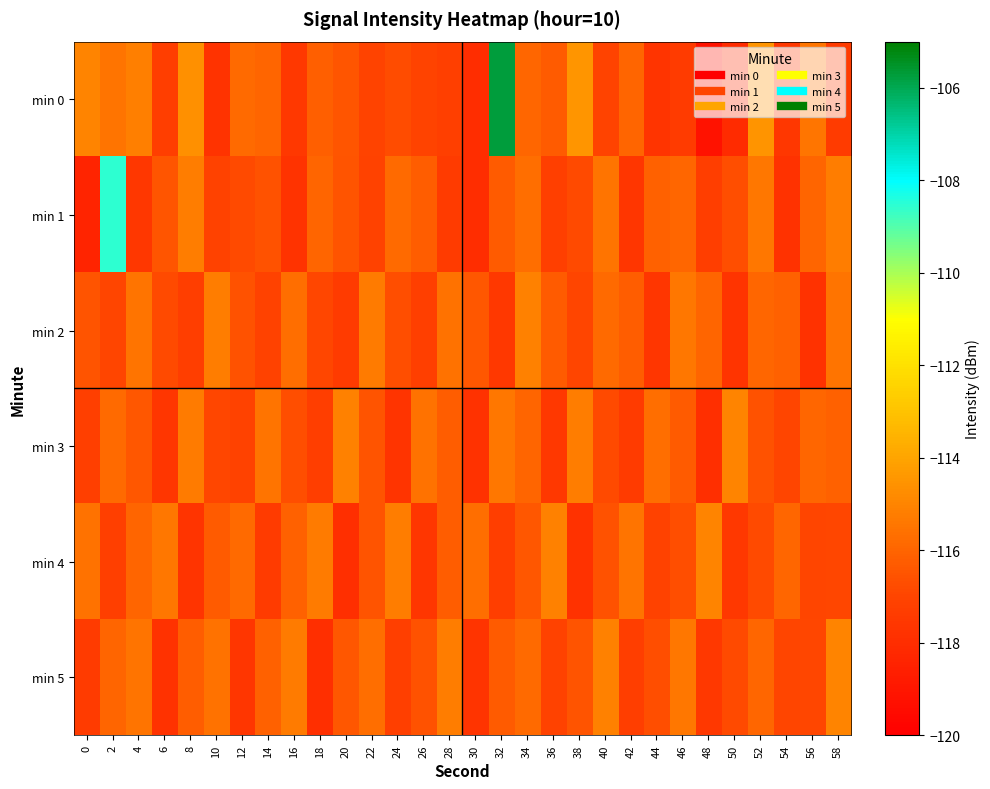

Reading left to right, extract all data points from this chart.

min 0: 0=-115.0	2=-115.5	4=-115.2	6=-117.3	8=-114.7	10=-117.7	12=-115.8	14=-116.0	16=-117.5	18=-116.2	20=-116.4	22=-117.0	24=-116.8	26=-117.0	28=-117.2	30=-118.0	32=-105.7	34=-115.9	36=-116.3	38=-114.4	40=-117.1	42=-116.0	44=-117.7	46=-117.4	48=-119.2	50=-118.1	52=-114.5	54=-117.5	56=-115.4	58=-117.4
min 1: 0=-118.4	2=-108.5	4=-117.6	6=-116.5	8=-115.2	10=-117.1	12=-116.8	14=-116.6	16=-117.8	18=-116.0	20=-116.5	22=-117.1	24=-115.8	26=-116.2	28=-117.4	30=-118.0	32=-116.3	34=-115.7	36=-117.2	38=-116.8	40=-115.5	42=-117.6	44=-116.1	46=-115.9	48=-117.3	50=-116.7	52=-115.4	54=-117.8	56=-116.0	58=-115.2
min 2: 0=-116.5	2=-117.0	4=-115.5	6=-116.8	8=-117.3	10=-115.2	12=-116.6	14=-117.1	16=-115.7	18=-116.9	20=-117.4	22=-115.3	24=-116.7	26=-117.2	28=-115.6	30=-116.4	32=-117.5	34=-115.1	36=-116.3	38=-117.0	40=-115.8	42=-116.2	44=-117.6	46=-115.4	48=-116.0	50=-117.7	52=-115.9	54=-116.1	56=-117.8	58=-115.5
min 3: 0=-117.2	2=-115.8	4=-116.4	6=-117.6	8=-115.3	10=-116.9	12=-117.1	14=-115.5	16=-116.7	18=-117.3	20=-115.1	22=-116.5	24=-117.7	26=-115.6	28=-116.2	30=-117.8	32=-115.4	34=-116.0	36=-117.5	38=-115.2	40=-116.8	42=-117.4	44=-115.7	46=-116.3	48=-117.9	50=-115.0	52=-116.6	54=-117.0	56=-115.9	58=-116.1
min 4: 0=-115.6	2=-117.2	4=-116.0	6=-115.4	8=-117.7	10=-116.3	12=-115.8	14=-117.4	16=-116.1	18=-115.3	20=-117.9	22=-116.5	24=-115.2	26=-117.6	28=-116.2	30=-115.7	32=-117.3	34=-116.4	36=-115.1	38=-117.8	40=-116.6	42=-115.5	44=-117.1	46=-116.7	48=-115.0	50=-117.5	52=-116.8	54=-115.9	56=-117.0	58=-116.9
min 5: 0=-117.4	2=-116.0	4=-115.5	6=-117.8	8=-116.2	10=-115.6	12=-117.6	14=-116.1	16=-115.3	18=-117.9	20=-116.4	22=-115.7	24=-117.2	26=-116.6	28=-115.2	30=-117.7	32=-116.3	34=-115.8	36=-117.1	38=-116.5	40=-115.1	42=-117.3	44=-116.7	46=-115.4	48=-117.5	50=-116.8	52=-115.9	54=-117.0	56=-116.9	58=-115.0